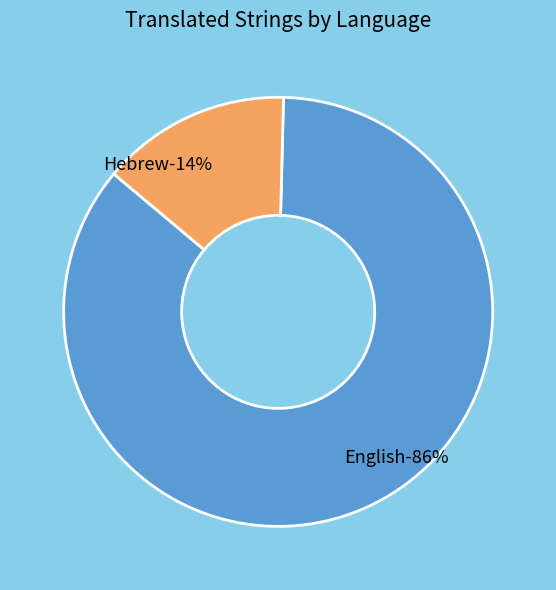

Does any single category account for the majority?

Yes